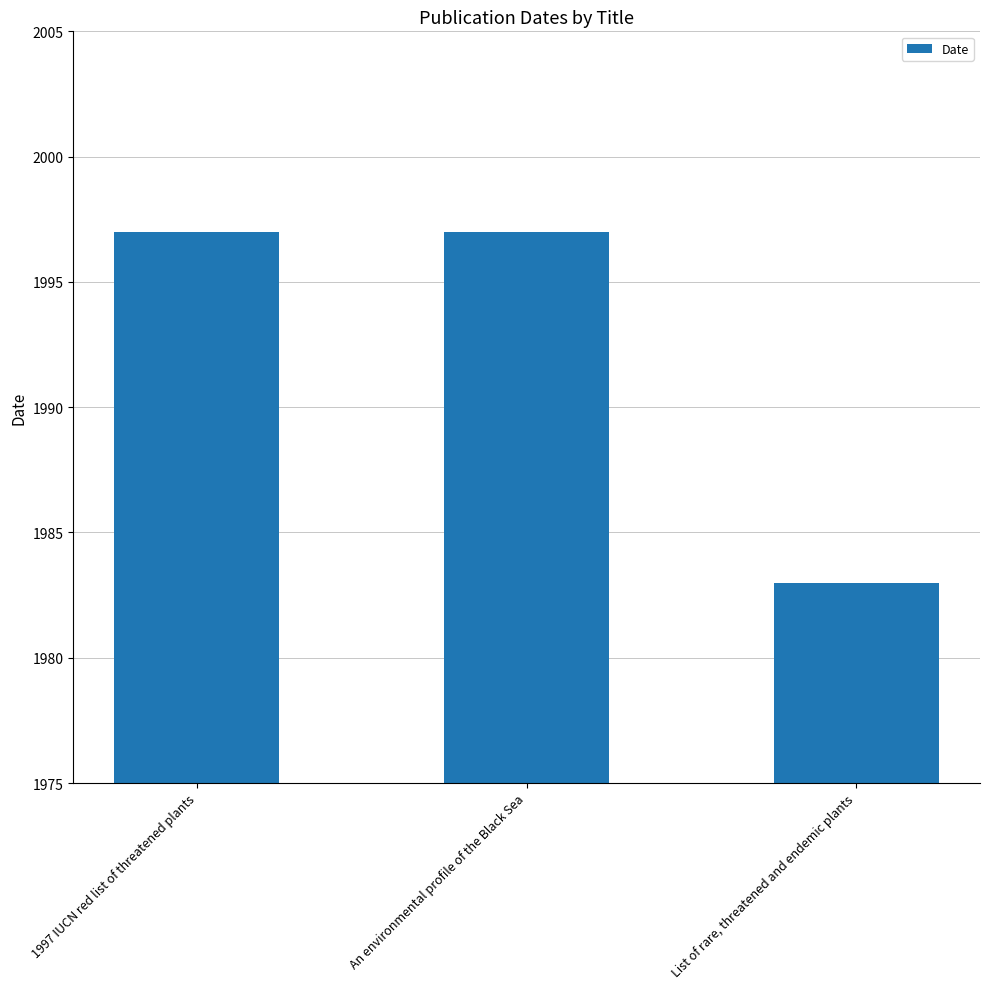

Reading left to right, extract all data points from this chart.

1997	1997	1983